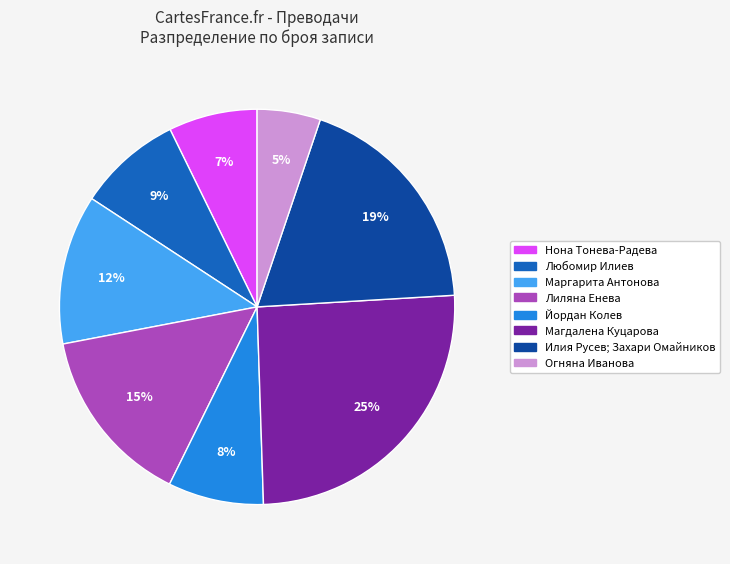

To the nearest percent, what is the average slice percentage?

12%